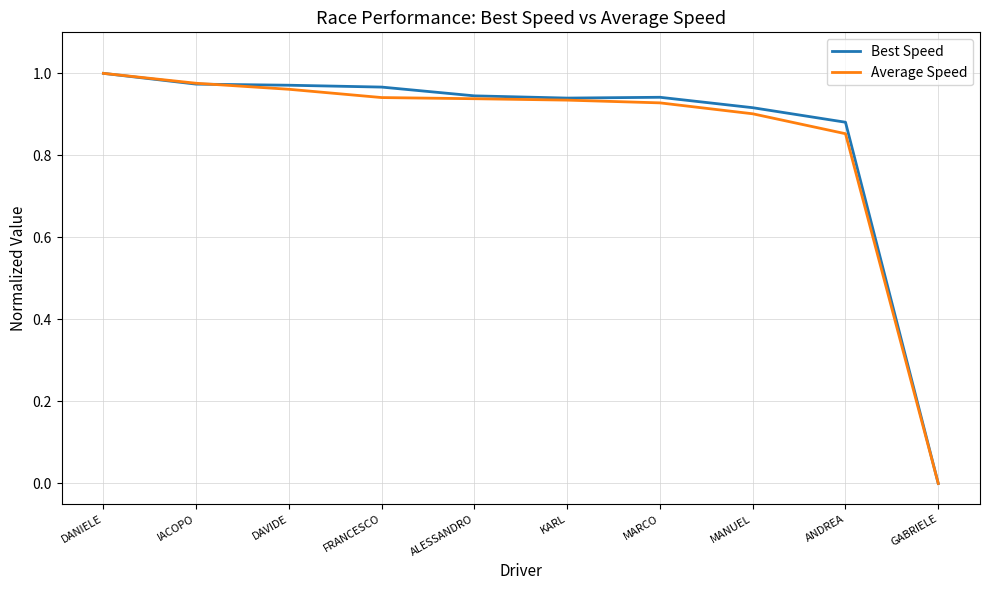

At which category does the chart reach its peak across all series?

DANIELE